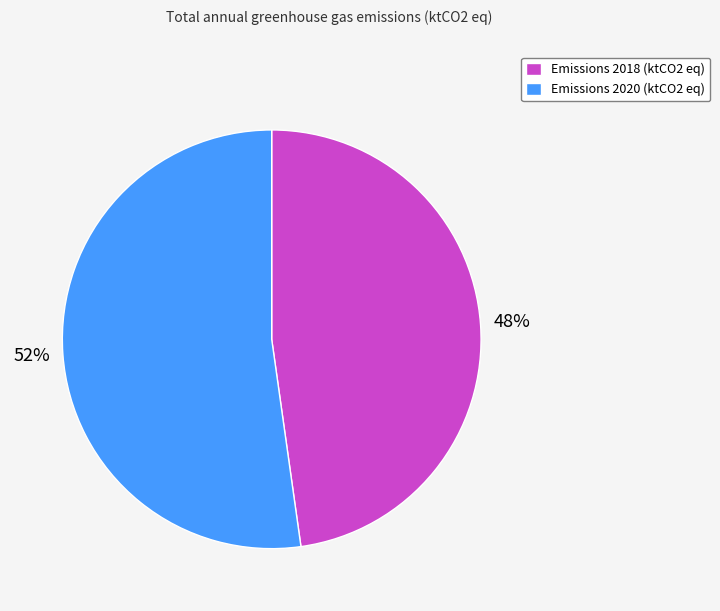

How many slices are in this pie chart?

2